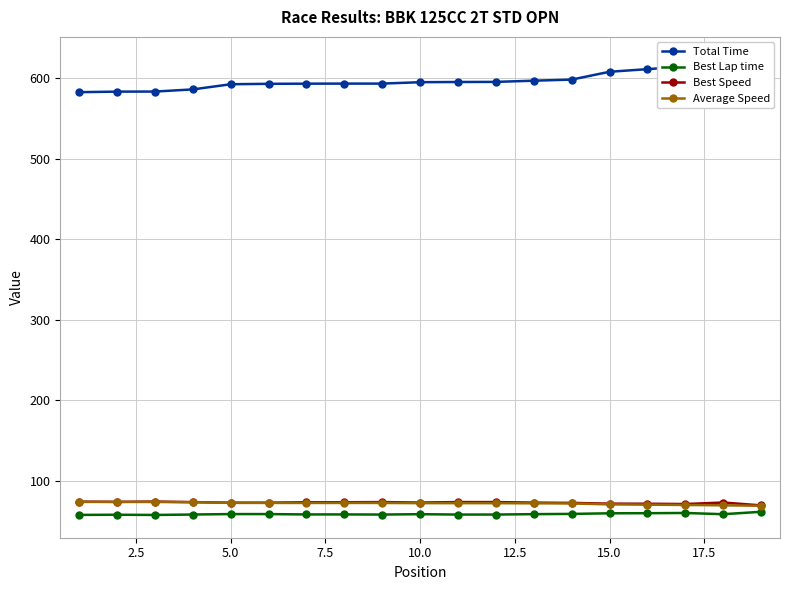

The value of Average Speed at 15.0 is 71.1. True or false?

True